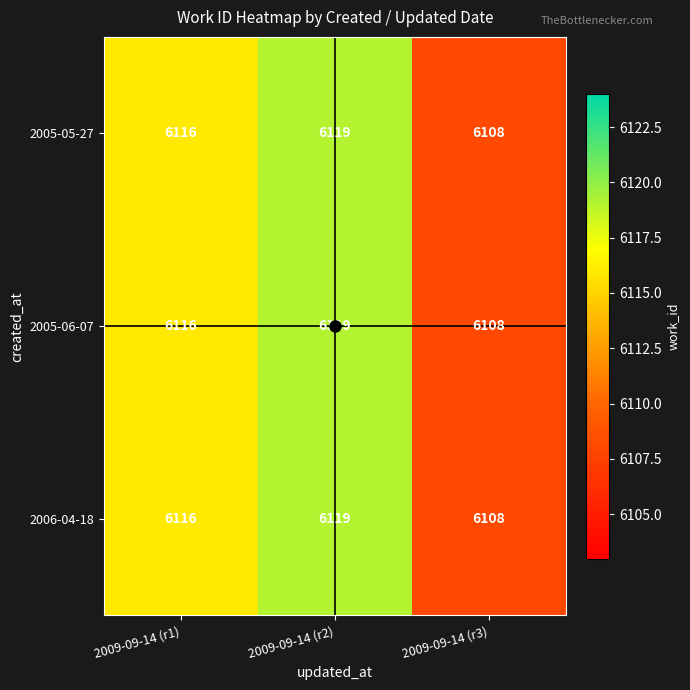

What is the greatest value displayed?

6119